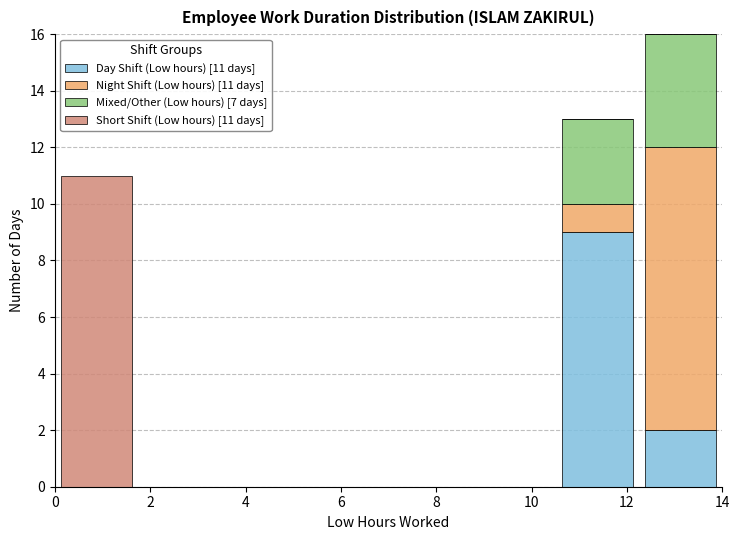

Which range on the x-axis has the tallest stacked bar (by total height)?

12.25 to 14.00